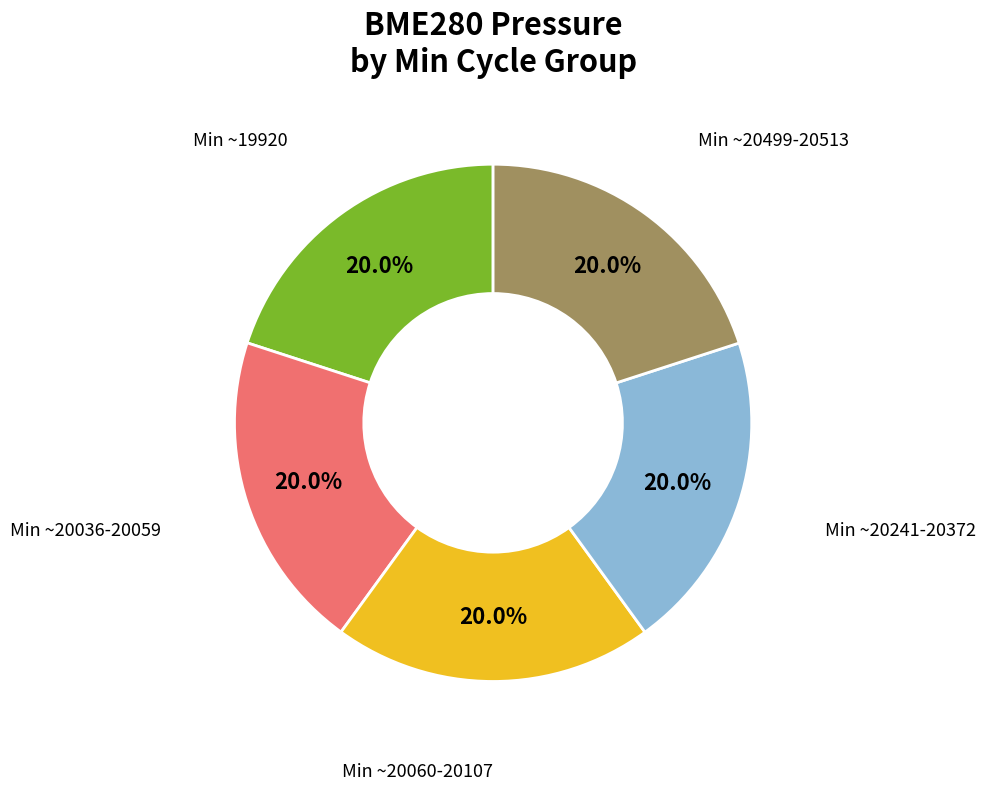

Is there a majority slice in this chart?

No